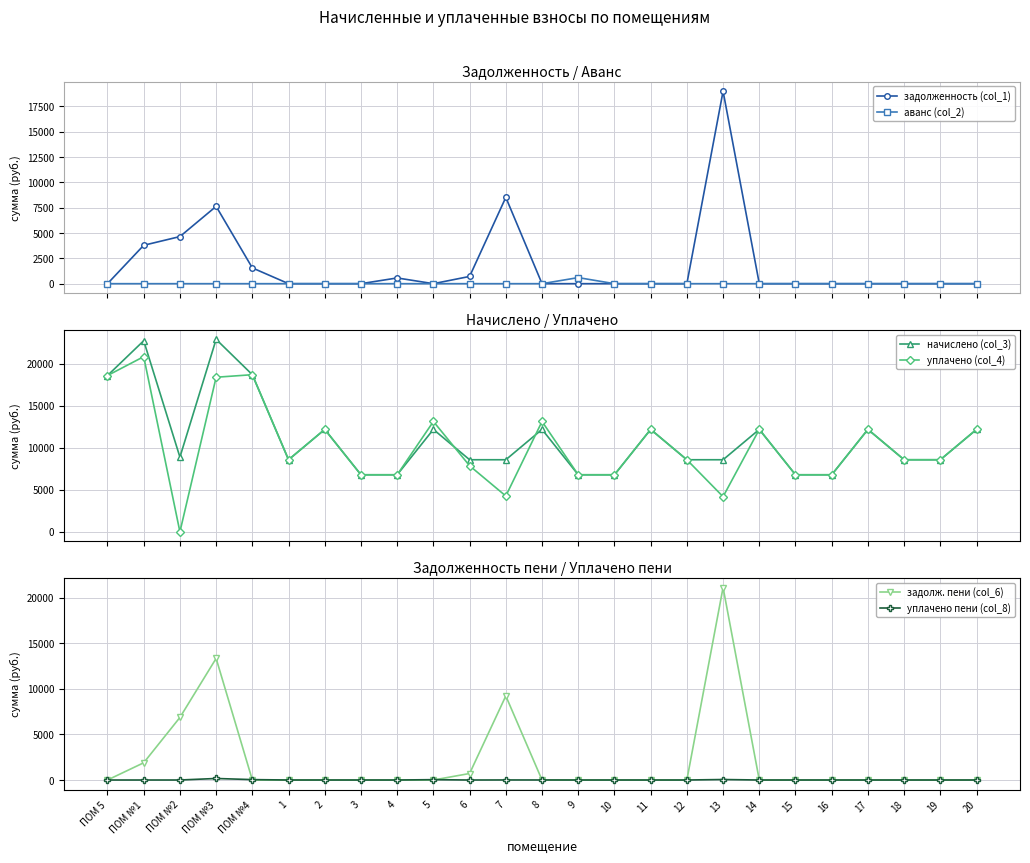

What is the difference between the maximum and second lowest values in the задолженность (col_1) series?

19005.4